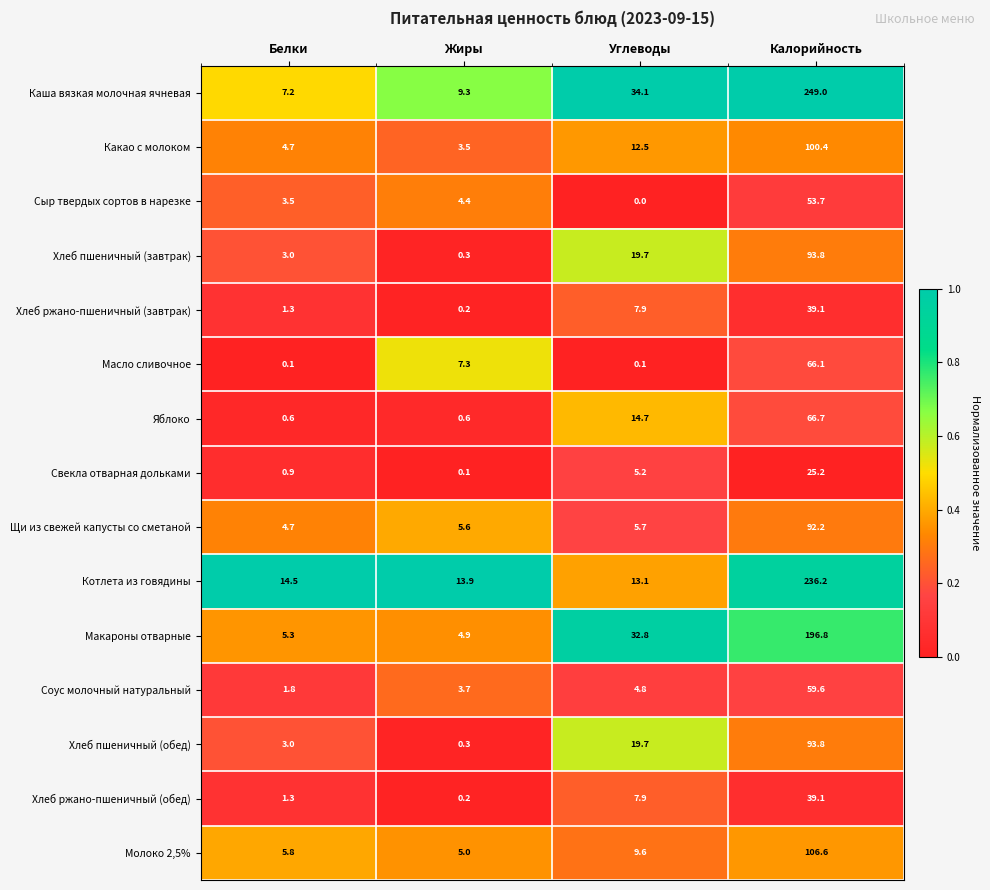

What is the difference between the second highest and minimum values in the Яблоко series?

14.1